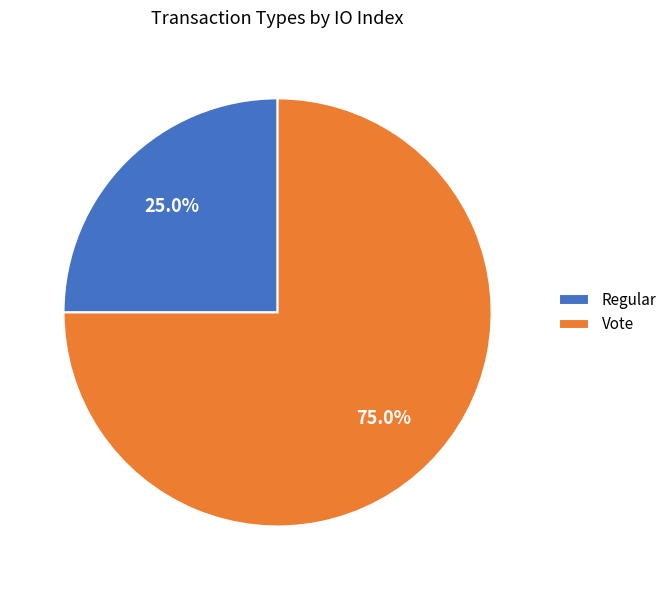

Which has a higher value, Regular or Vote?

Vote